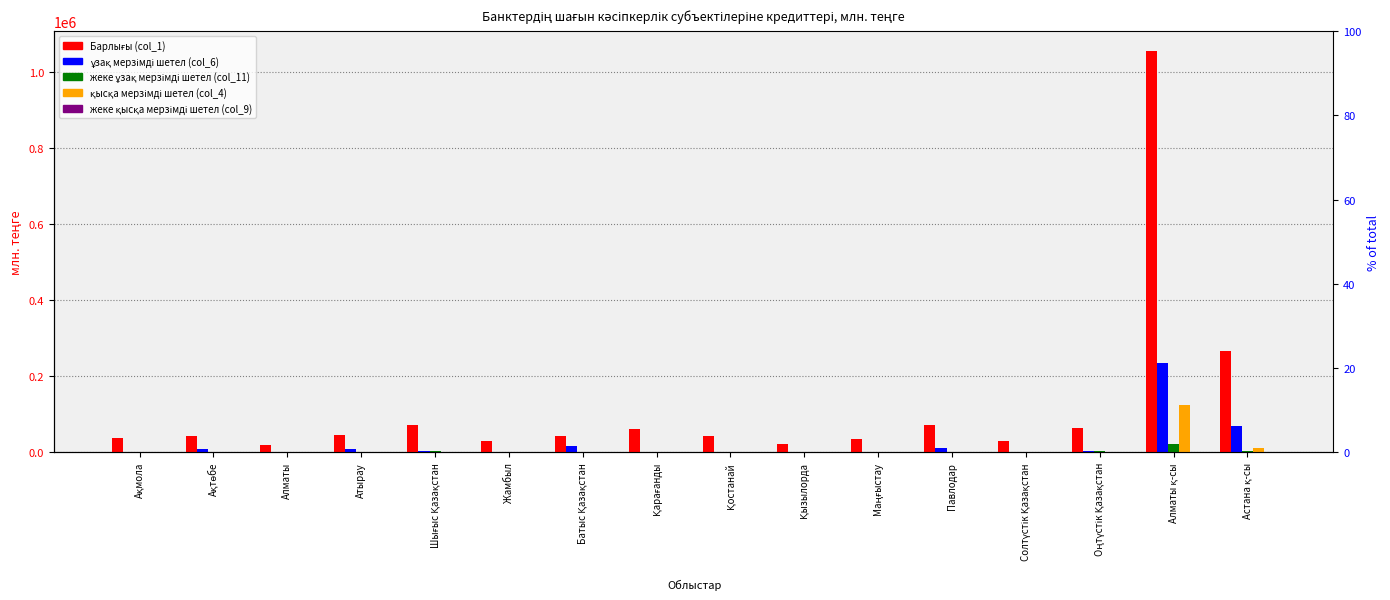

What are all the series names shown in the legend?

Барлығы (col_1), ұзақ мерзімді шетел (col_6), жеке ұзақ мерзімді шетел (col_11), қысқа мерзімді шетел (col_4), жеке қысқа мерзімді шетел (col_9)